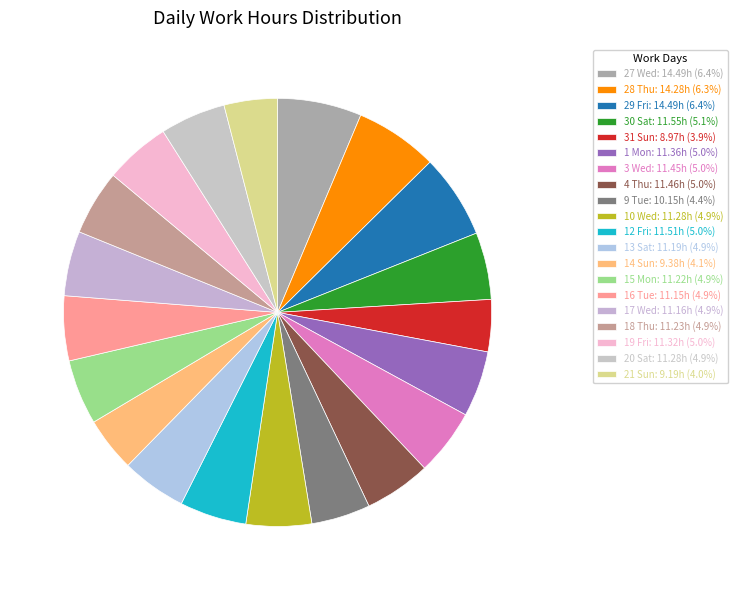

Approximately how many times larger is the value at 4 Thu compared to 16 Tue?

1.0